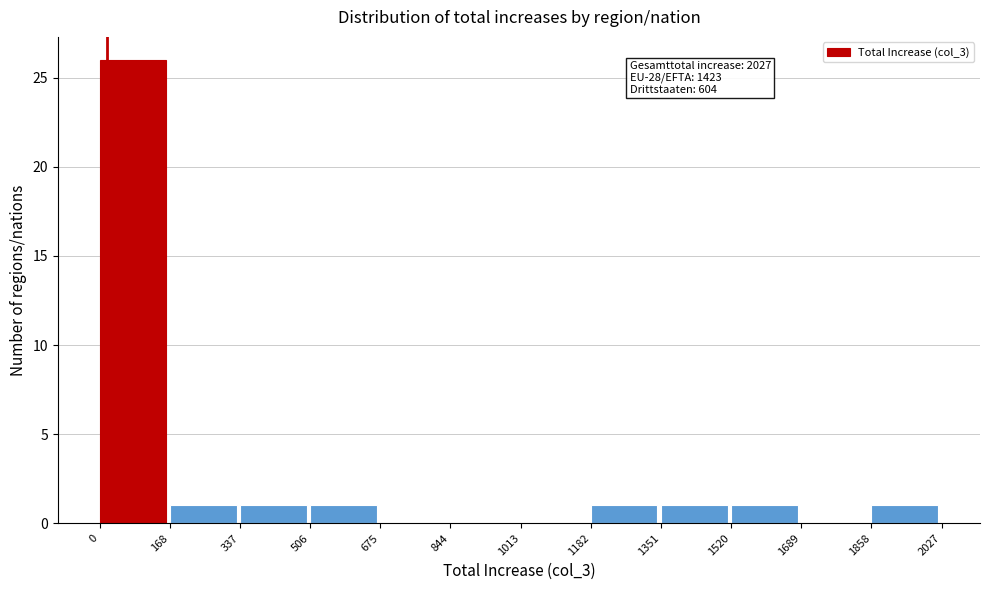

Over which range of the x-axis is the bar tallest?

0 to 168